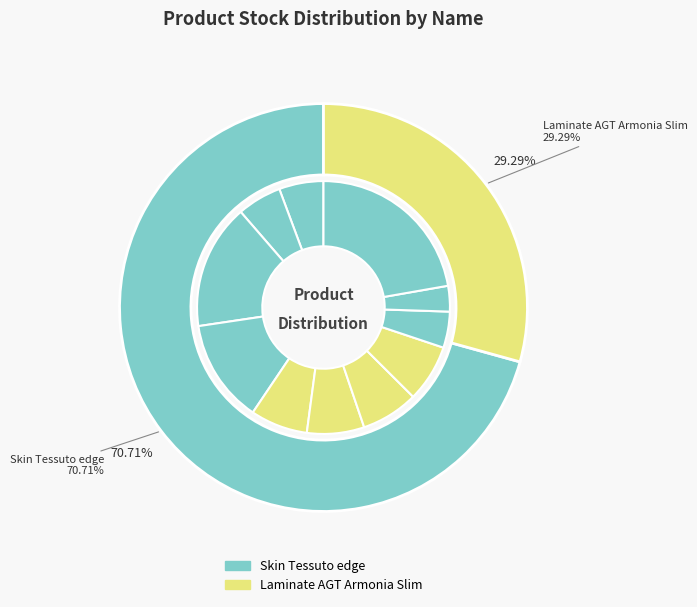

How many segments does this pie chart have?

11